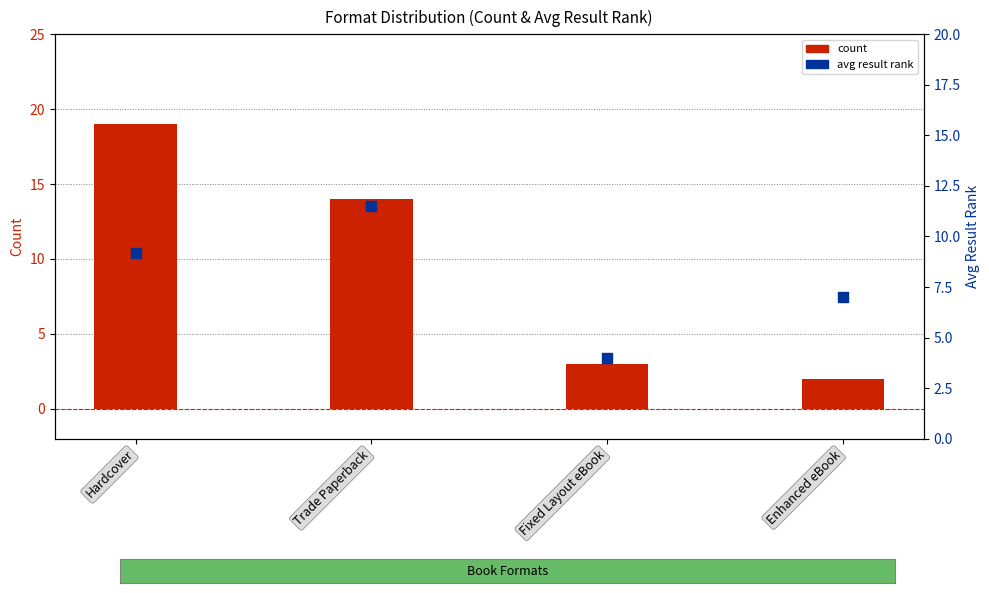

Is the value of count at Fixed Layout eBook greater than the value of avg result rank at Hardcover?

No